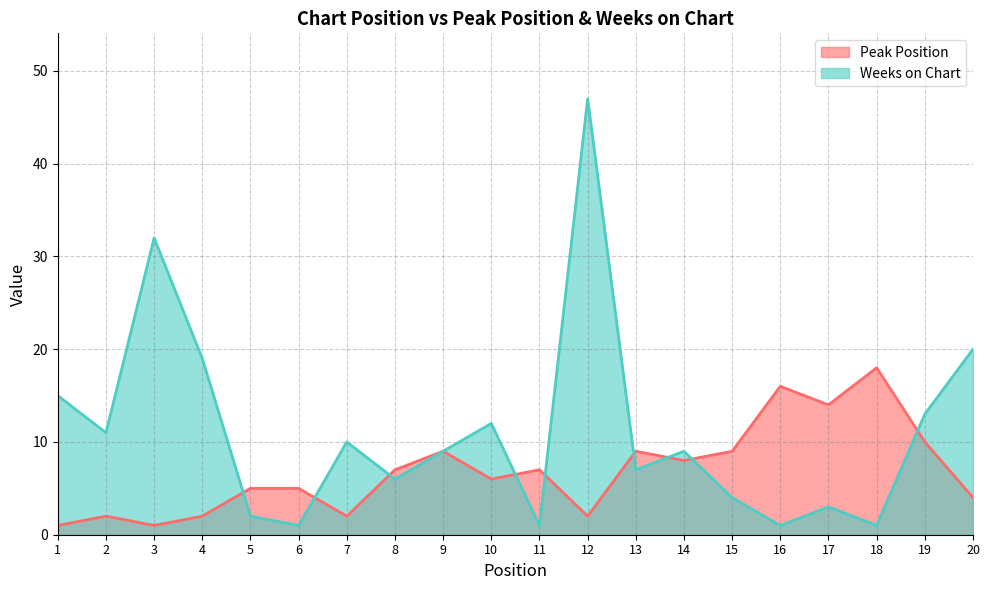

At which category is the sum across all series the highest?

12